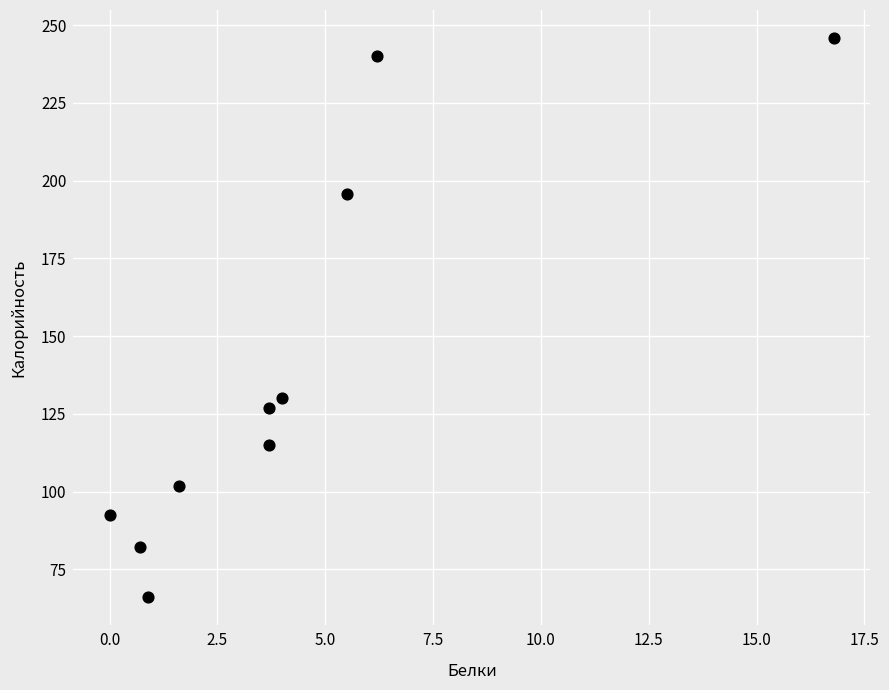

What is the range of X values (max minus min)?

16.8